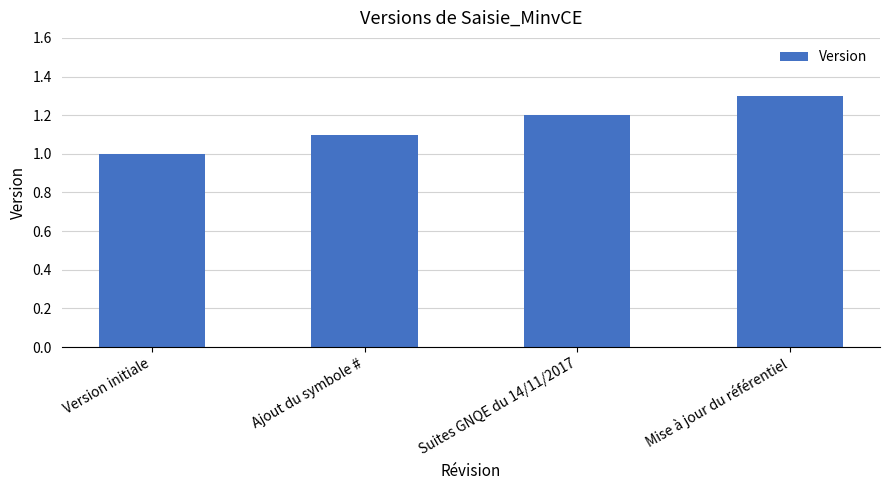

What position from the right is Suites GNQE du 14/11/2017?

2